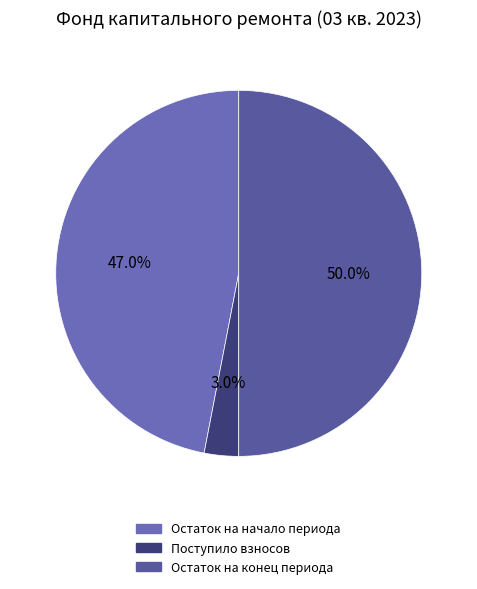

Count the number of slices in the pie.

3